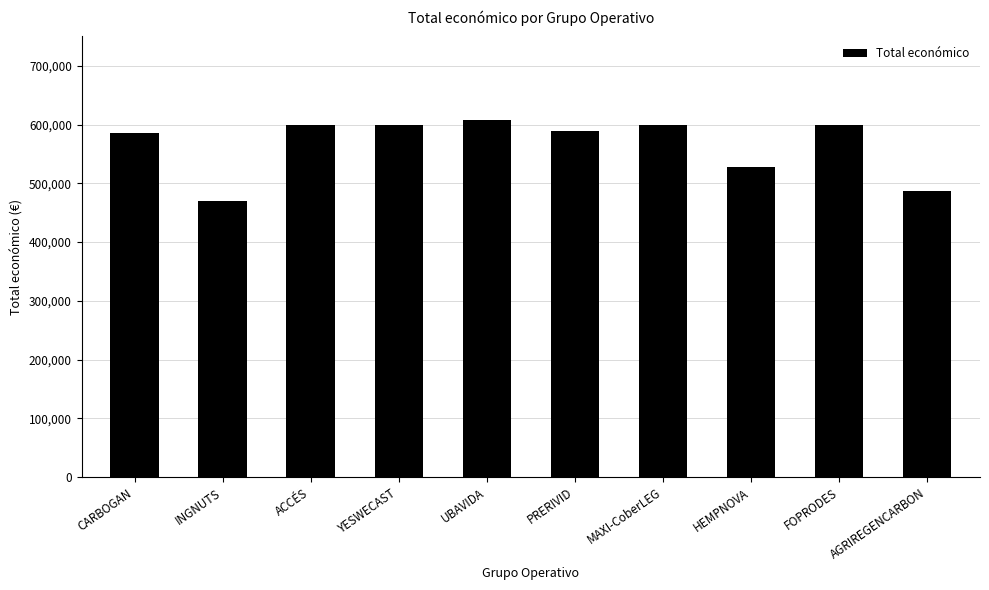

How many data points does each series have?

10